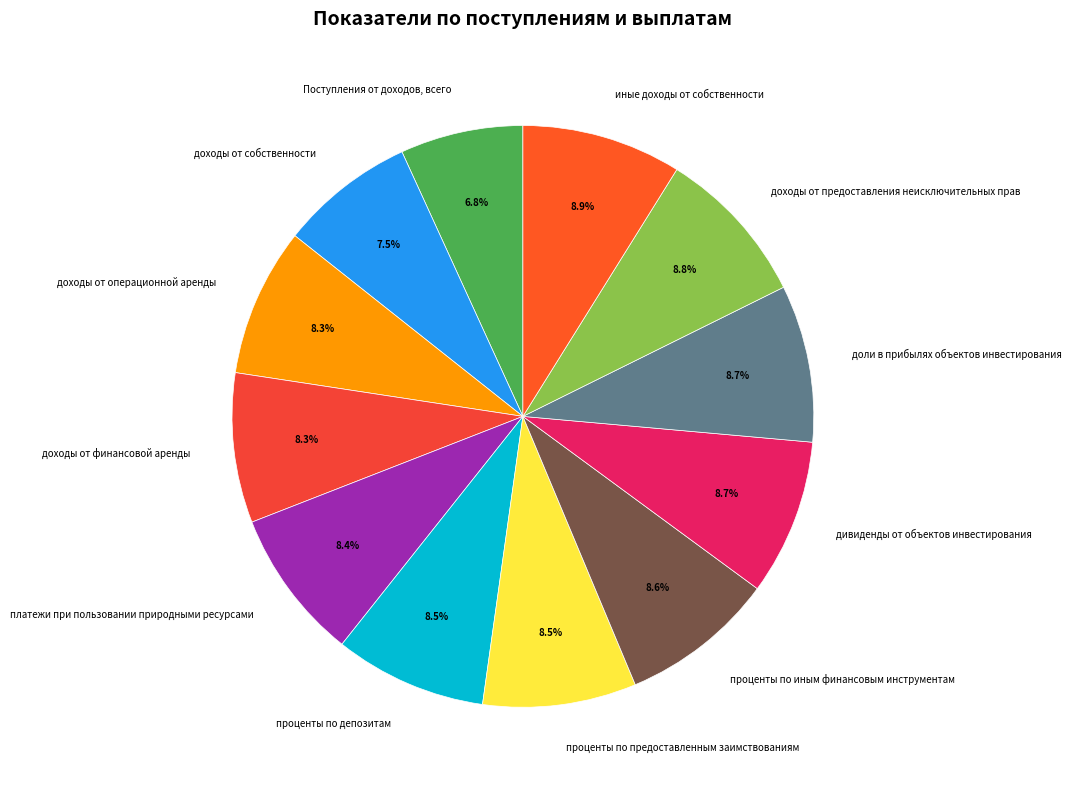

To the nearest percent, what is the combined percentage of доходы от собственности and доходы от предоставления неисключительных прав?

16%